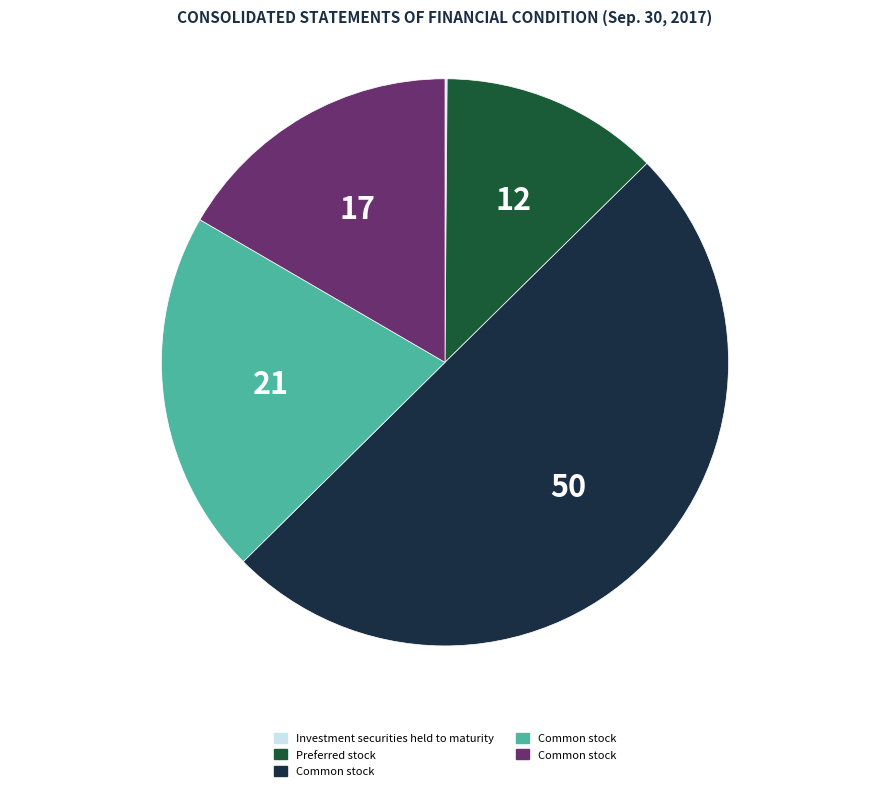

Which category has the biggest portion of the pie?

Common stock, shares authorized